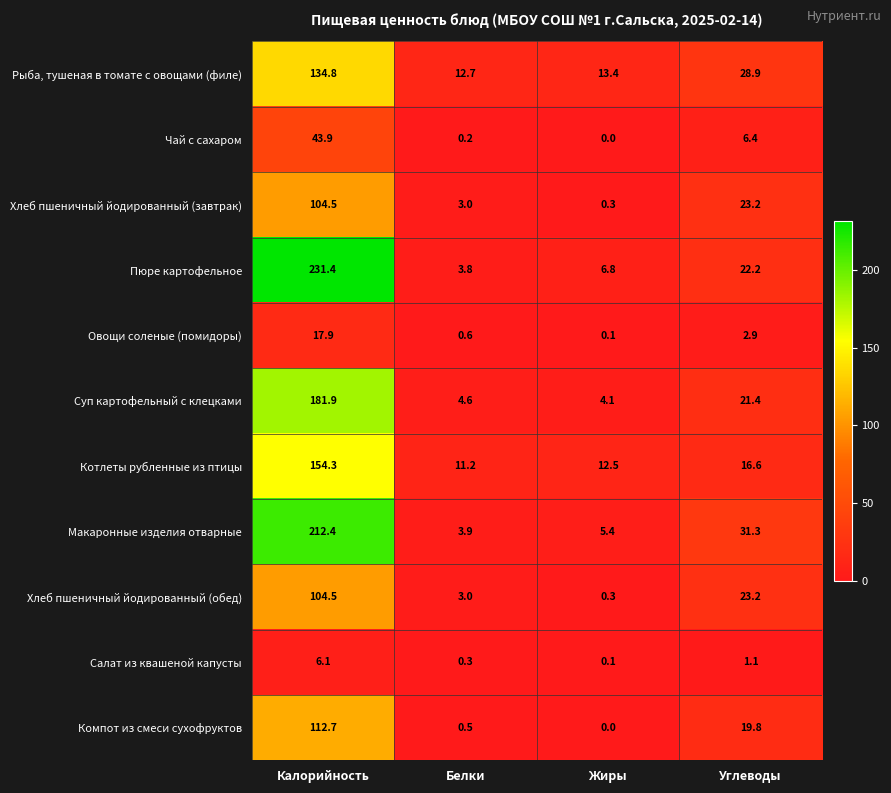

At how many categories does at least one series exceed 118?

1